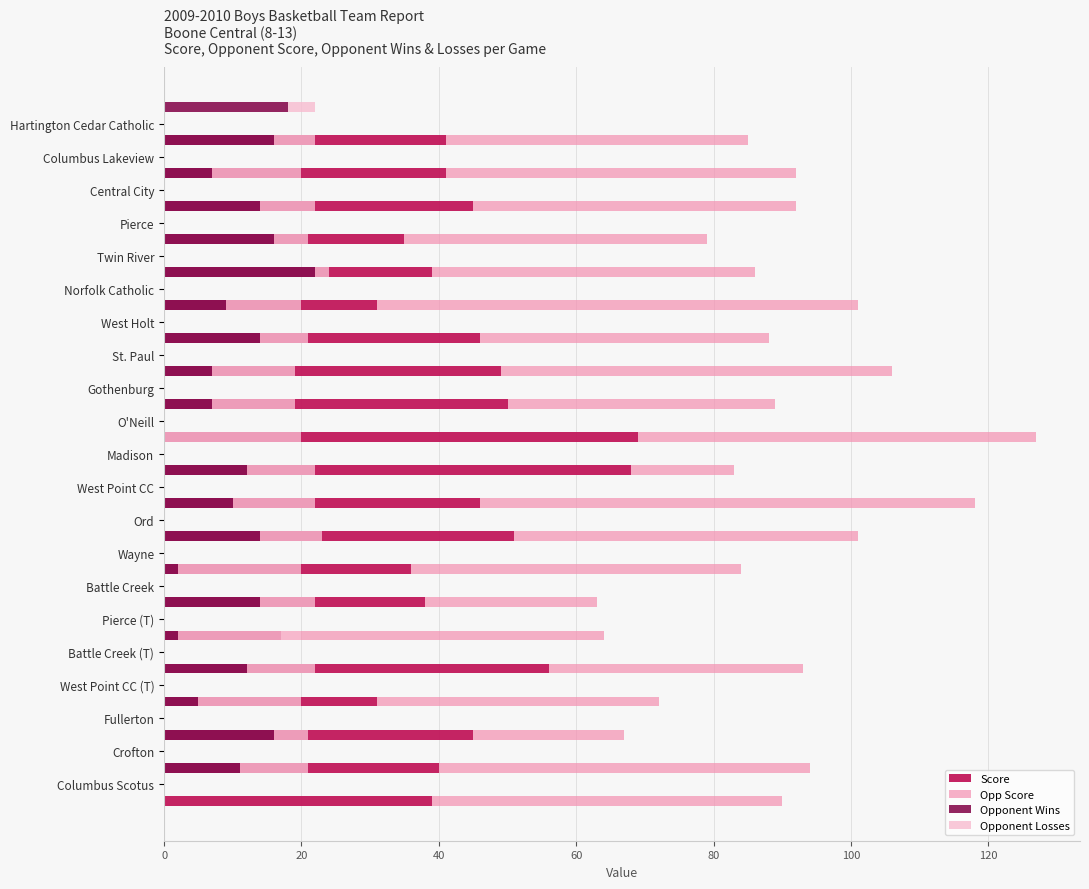

List the series in order of their peak value, highest first.

Opp Score, Score, Opponent Wins, Opponent Losses